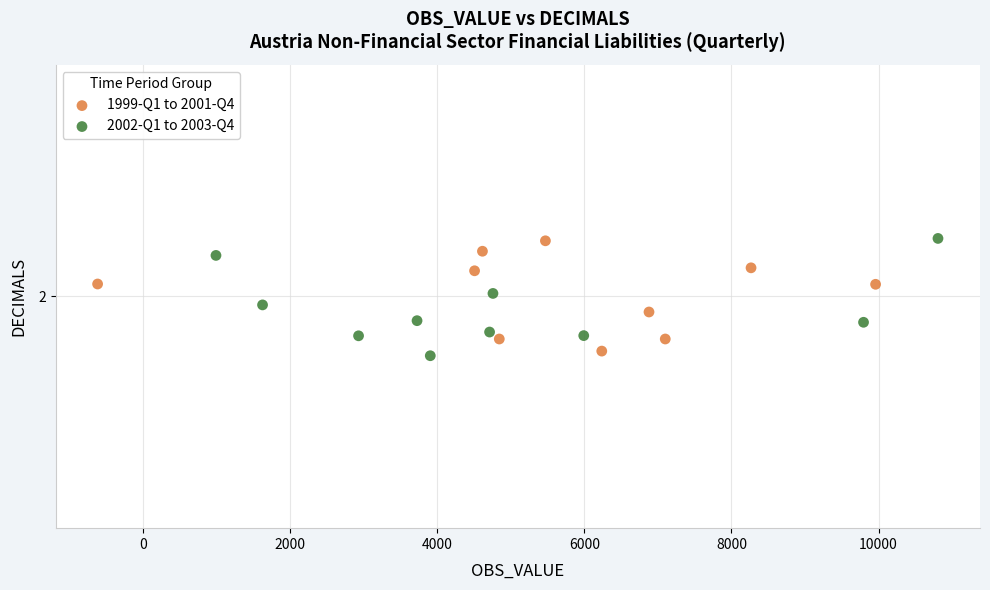

What are all the series names shown in the legend?

1999-Q1 to 2001-Q4, 2002-Q1 to 2003-Q4